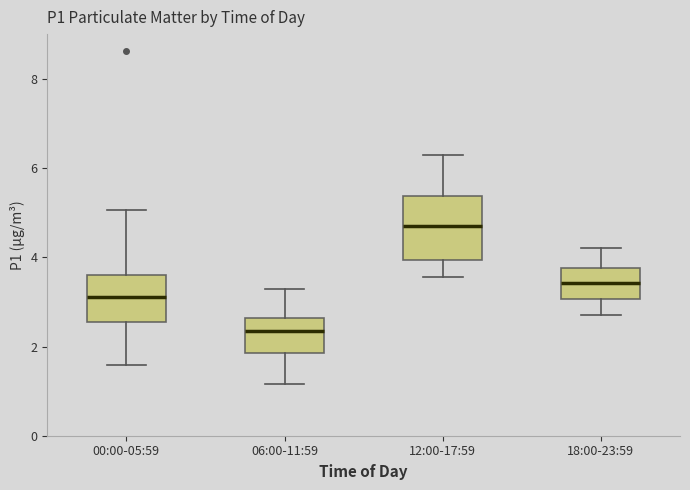

Reading left to right, read every box against the y-axis: the position of its median line, the range the box covers, and the ends of its whiskers. The values are not printed on the chart, so give them approximately, as read against the axis.

00:00-05:59: median 3.2, box 2.6 to 3.6, whiskers 1.6 to 5.0
06:00-11:59: median 2.4, box 1.8 to 2.6, whiskers 1.2 to 3.4
12:00-17:59: median 4.8, box 4.0 to 5.4, whiskers 3.6 to 6.4
18:00-23:59: median 3.4, box 3.0 to 3.8, whiskers 2.8 to 4.2